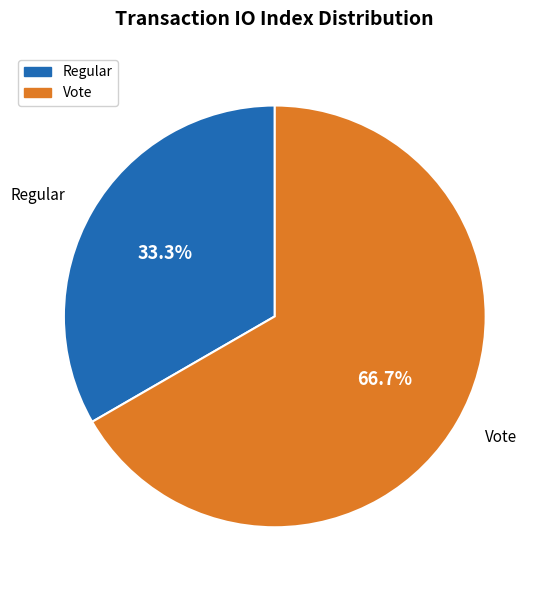

Rank the categories by value from highest to lowest.

Vote, Regular